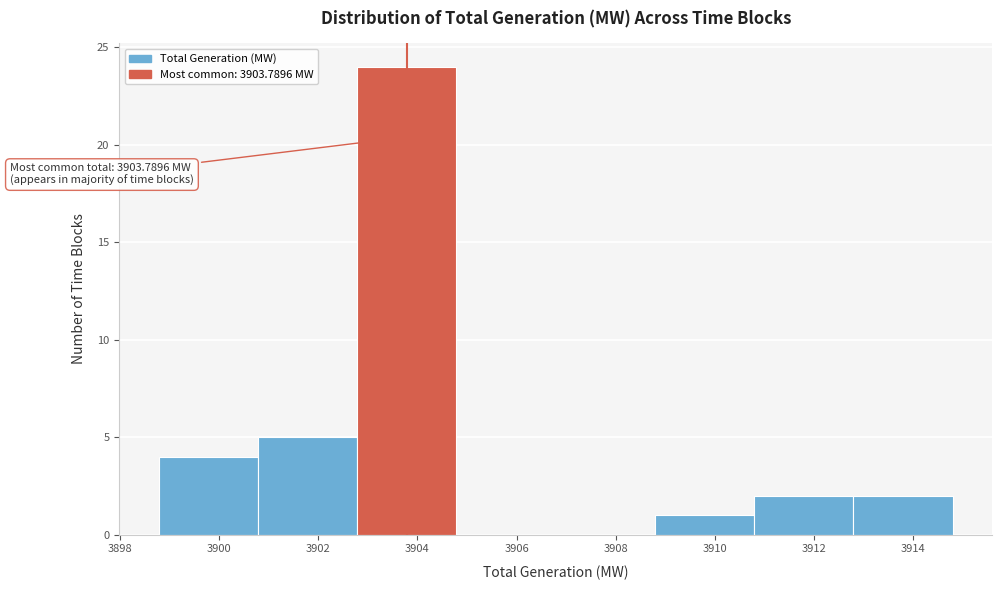

Which range on the x-axis has the tallest bar?

3902.8 to 3904.8